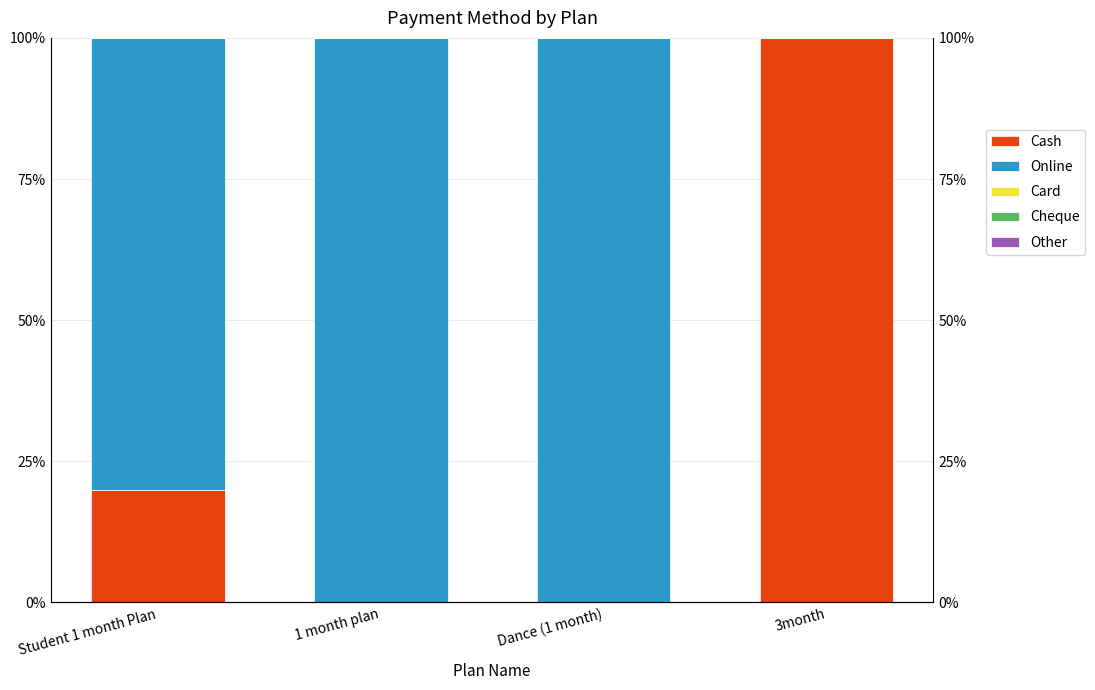

Is the value of Card at 3month greater than the value of Other at 3month?

No